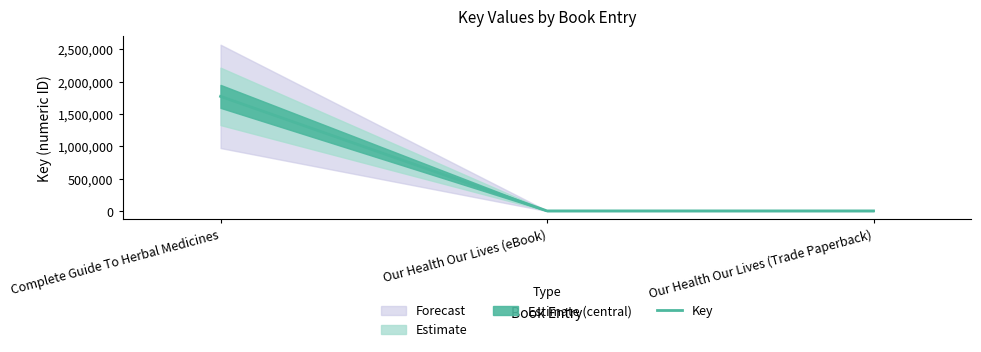

Approximately how many times larger is the value at Complete Guide To Herbal Medicines compared to Our Health Our Lives (eBook)?

349.4